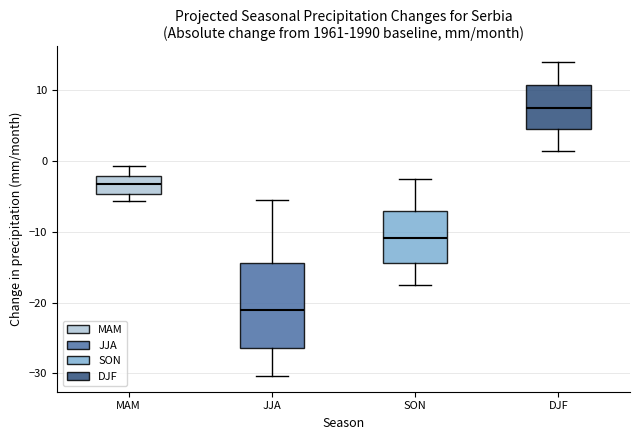

Reading left to right, transcribe this box plot: for each box, give where its median line is, the range the box spans, and where its two whiskers end, as read against the y-axis. The values are not printed on the chart, so give them approximately, as read against the axis.

MAM: median -3, box -5 to -2, whiskers -6 to -1
JJA: median -21, box -26 to -14, whiskers -30 to -5
SON: median -11, box -14 to -7, whiskers -17 to -3
DJF: median 8, box 5 to 11, whiskers 2 to 14